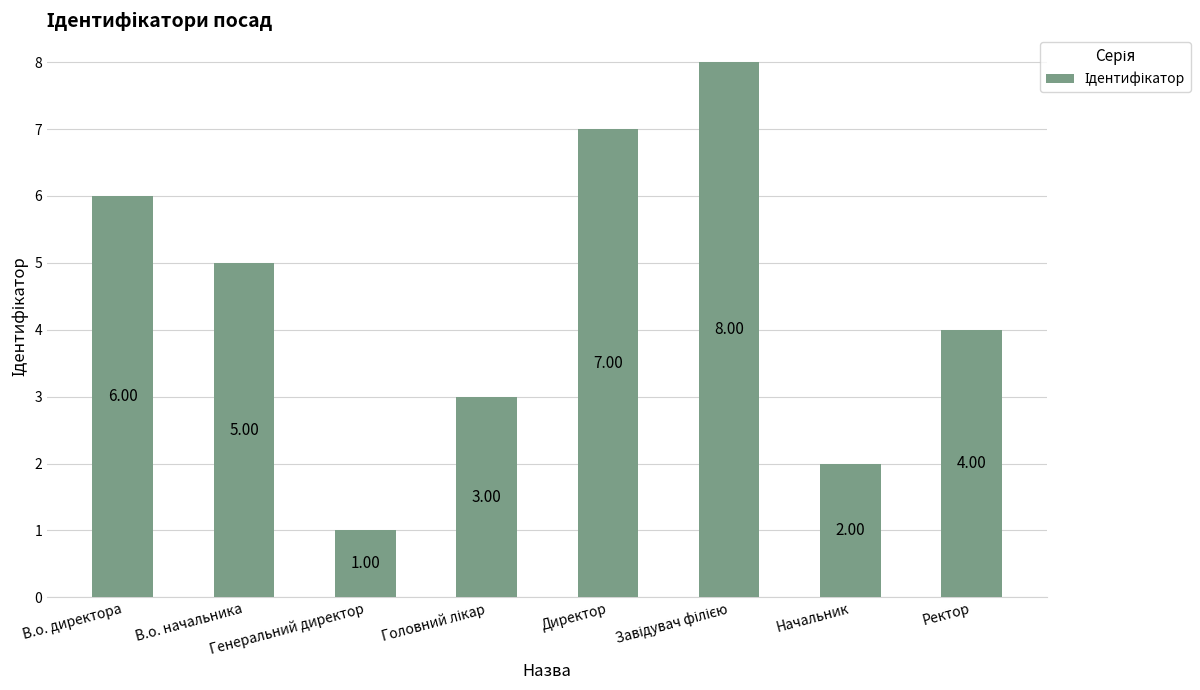

Does the chart contain any negative values?

No